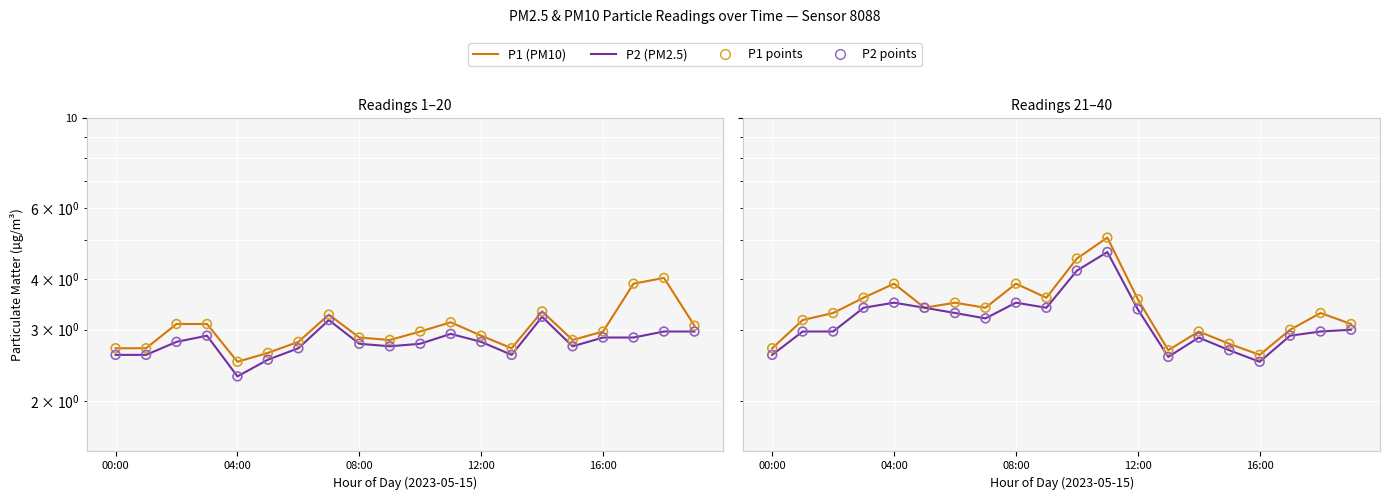

Which series has the largest Y range (max minus min)?

P1